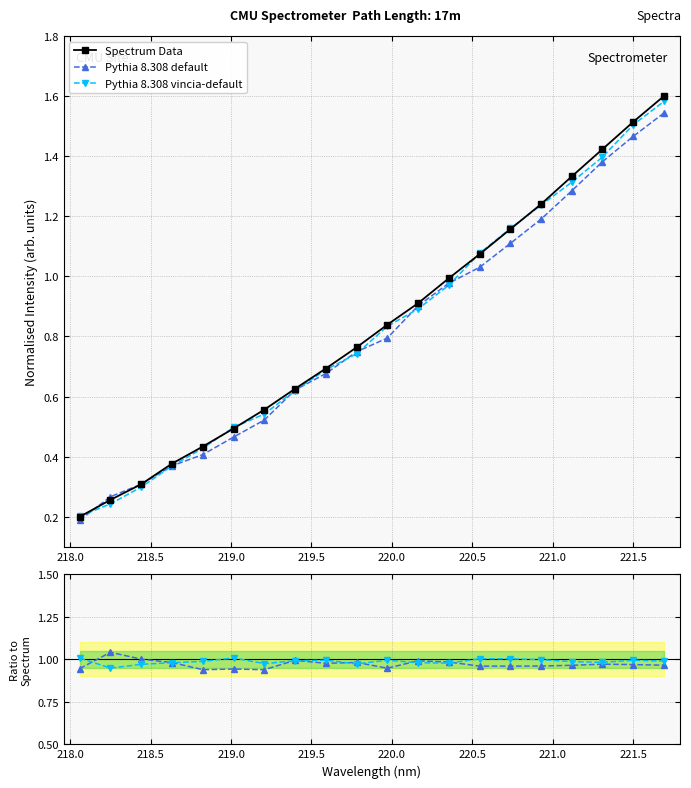

True or false: Pythia 8.308 default has more than 1 points higher than both neighbors.

False